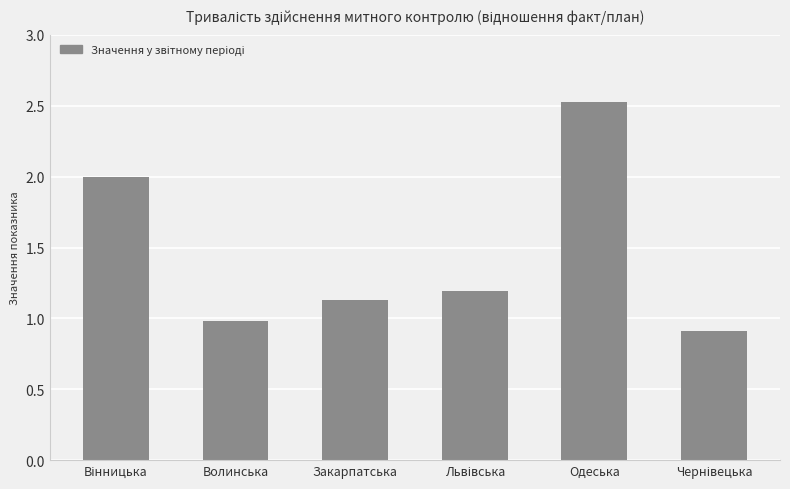

Which has a higher value, Закарпатська or Одеська?

Одеська